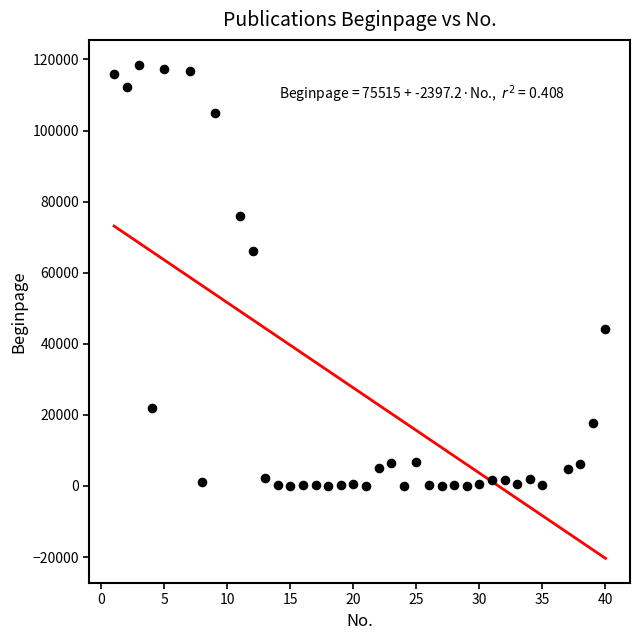

What is the range of X values (max minus min)?

39